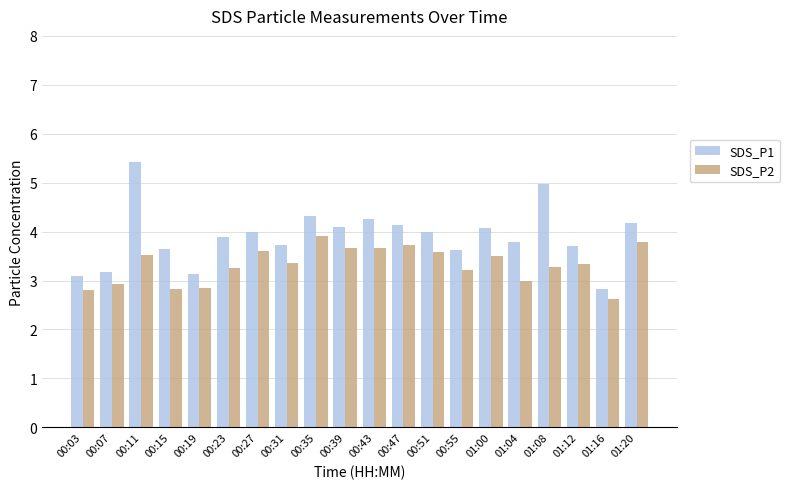

Where does the SDS_P2 series first go above 3?

00:11